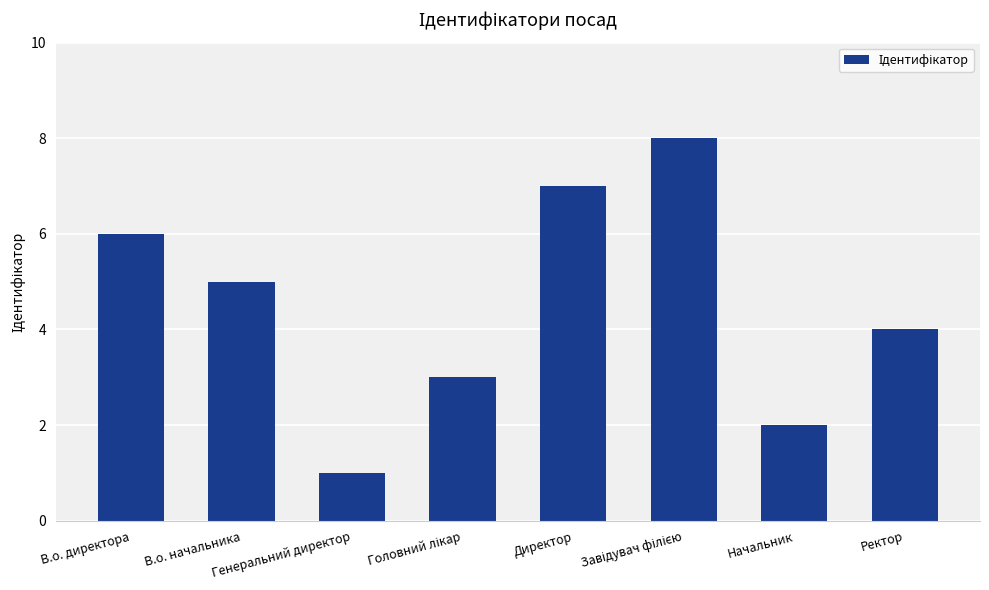

How many distinct data groups are displayed?

1